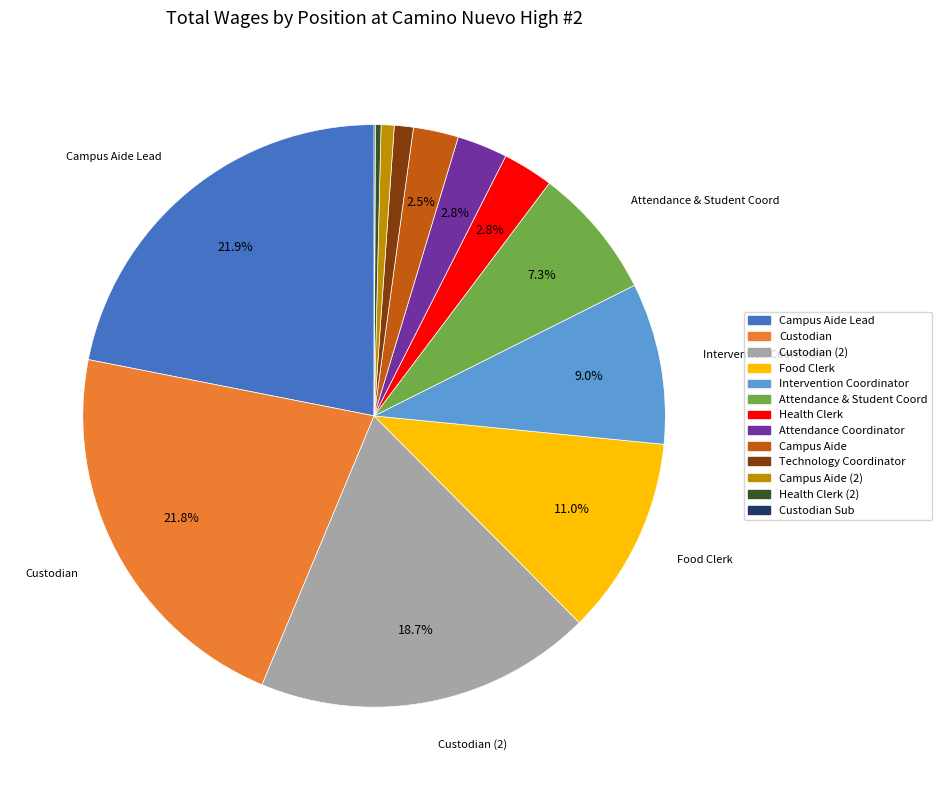

Does any single category account for the majority?

No